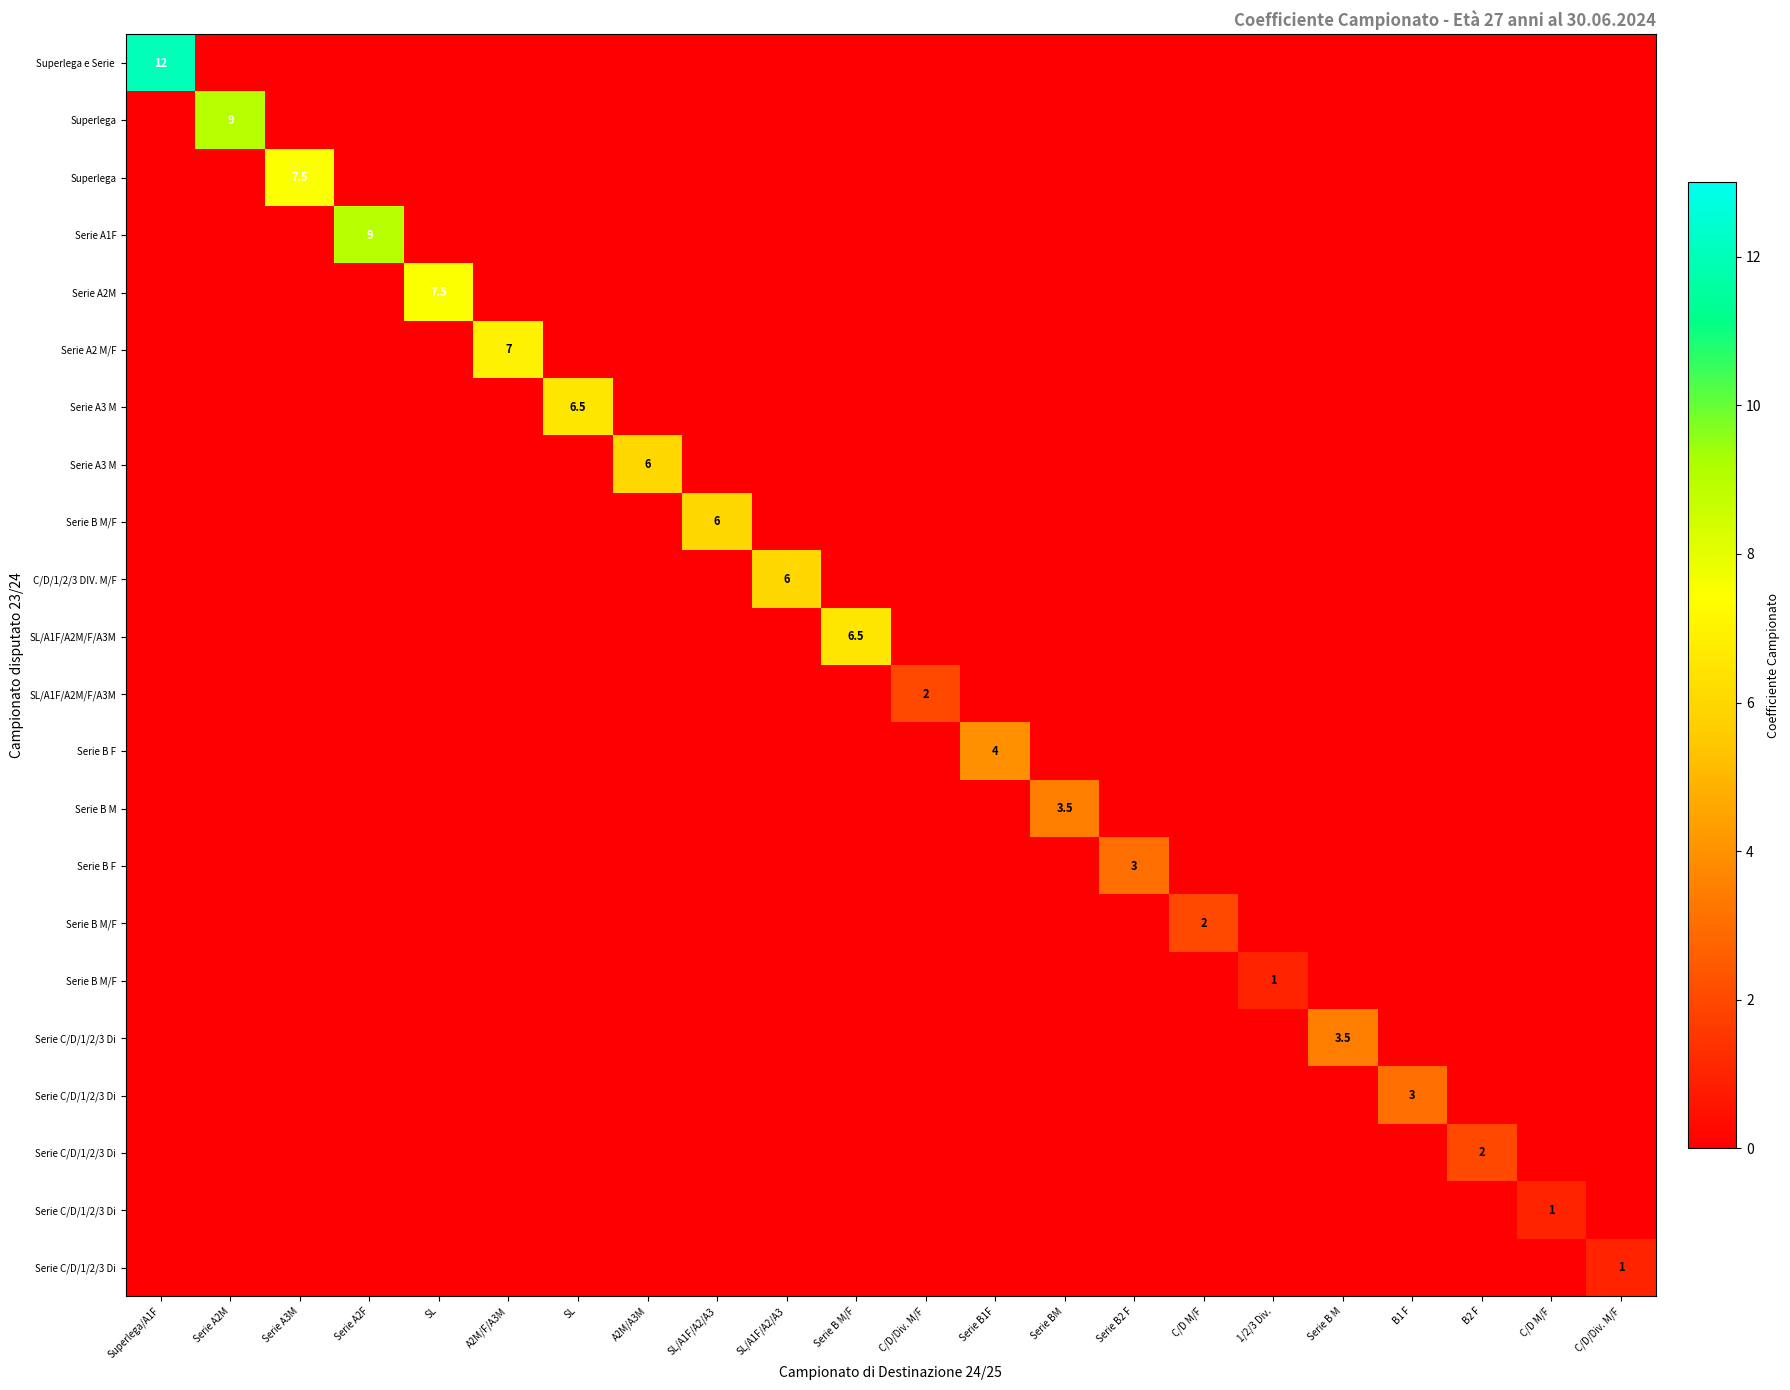

What is the difference between the highest and lowest values at C/D/Div. M/F?

2.0